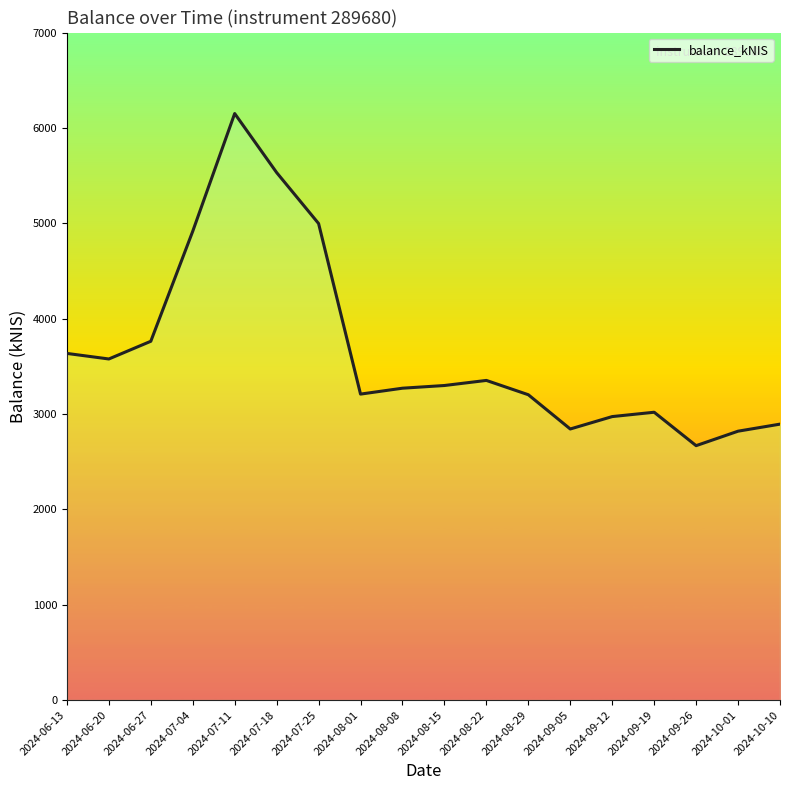

What is the difference between the values at 2024-06-27 and 2024-06-13?

127.3